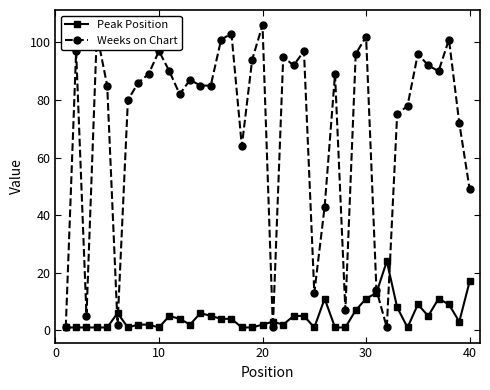

Which series has the largest total across all categories?

Weeks on Chart